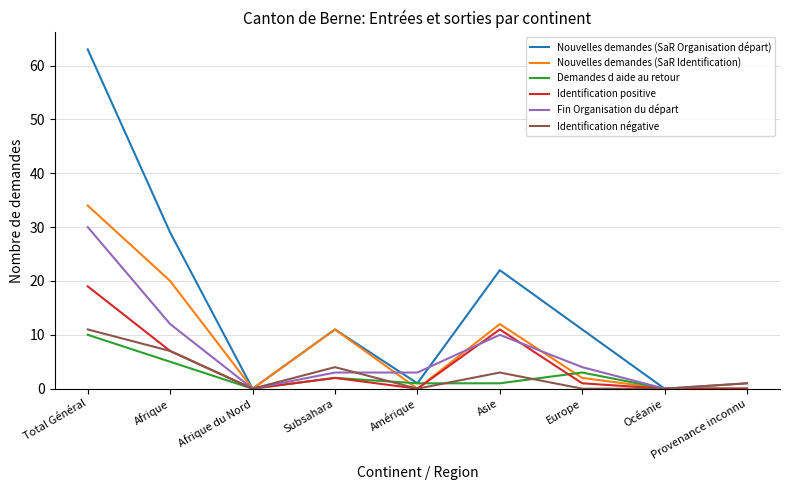

What is the total value across all series at Subsahara?

33